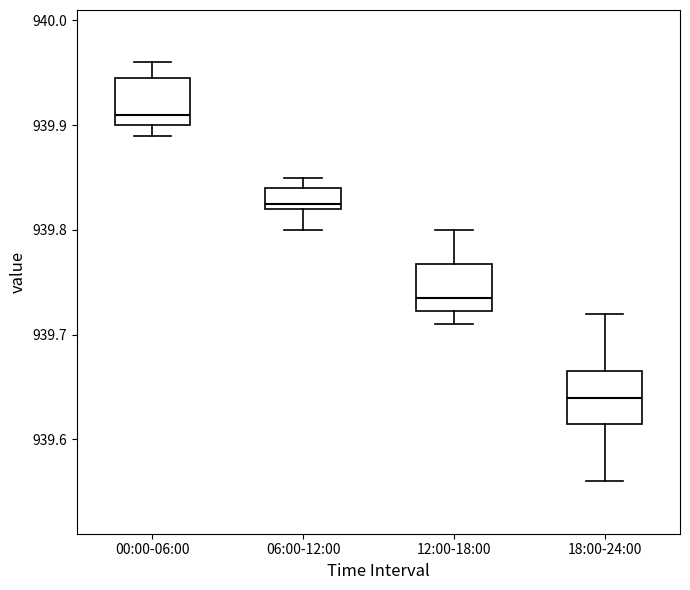

Reading left to right, transcribe this box plot: for each box, give where its median line is, the range the box spans, and where its two whiskers end, as read against the y-axis. The values are not printed on the chart, so give them approximately, as read against the axis.

00:00-06:00: median 939.91, box 939.90 to 939.95, whiskers 939.89 to 939.96
06:00-12:00: median 939.83, box 939.82 to 939.84, whiskers 939.80 to 939.85
12:00-18:00: median 939.74, box 939.72 to 939.77, whiskers 939.71 to 939.80
18:00-24:00: median 939.64, box 939.62 to 939.67, whiskers 939.56 to 939.72